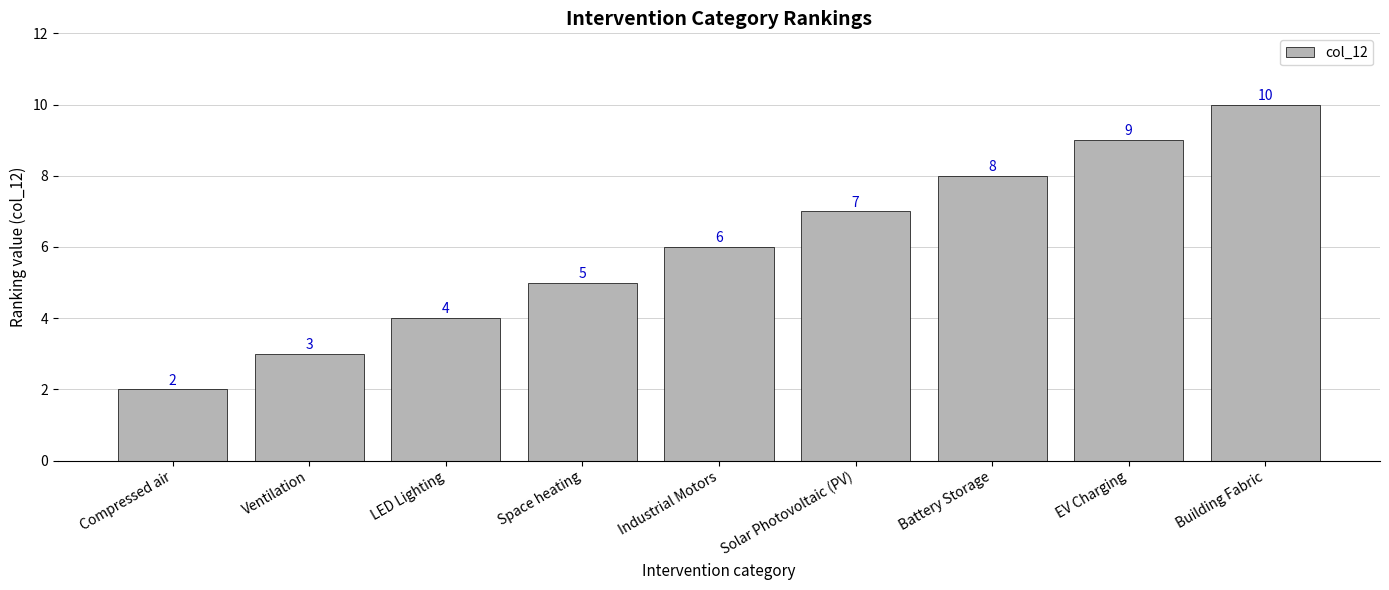

How many bars are there in total?

9